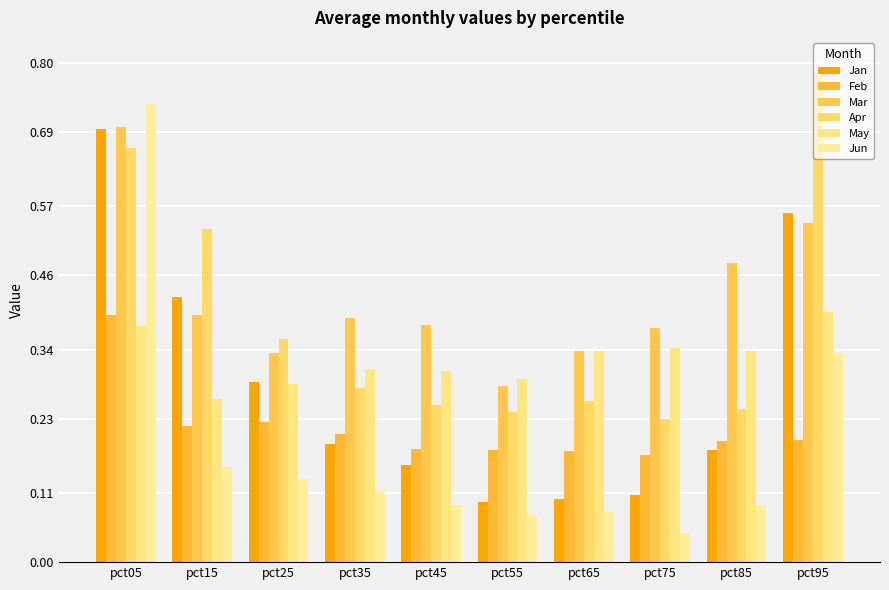

How many groups of bars are there?

10